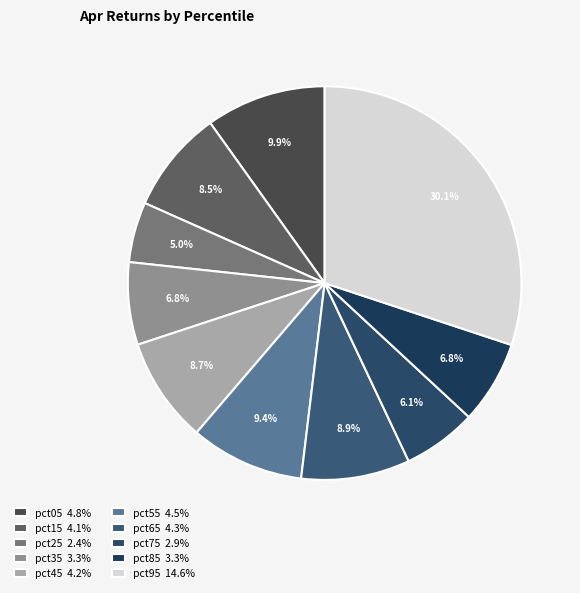

The pct15 slice represents 18% of the pie. True or false?

False